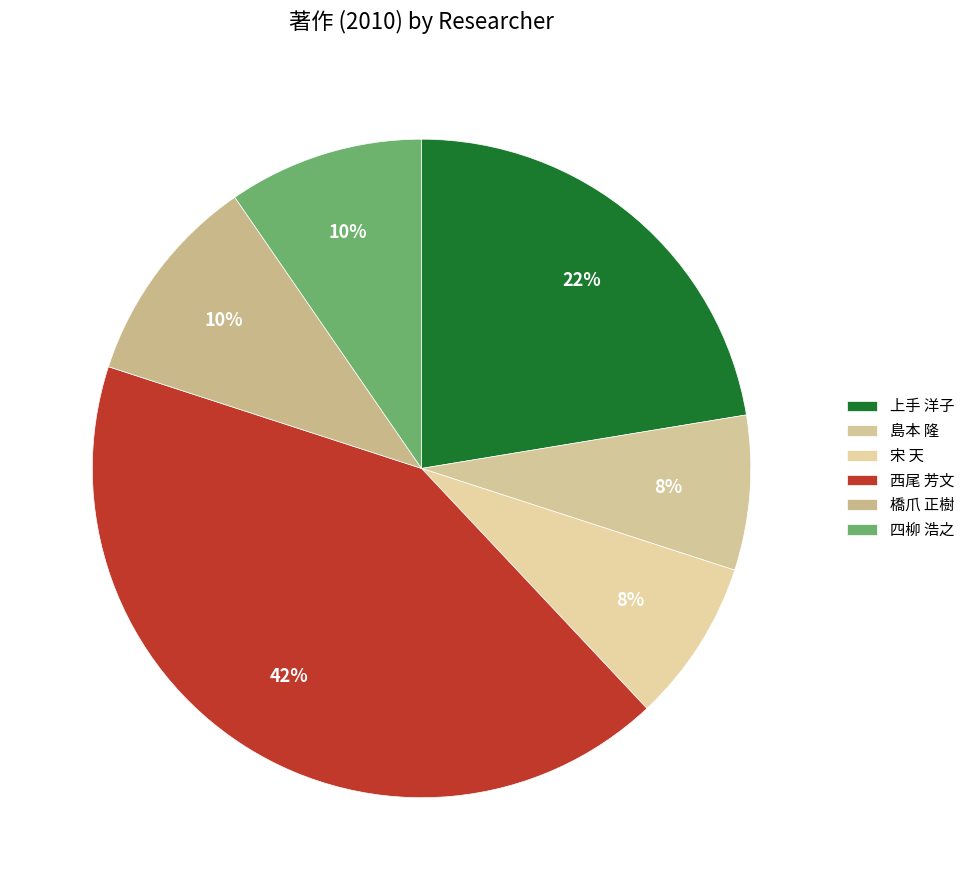

Which category has the biggest portion of the pie?

西尾 芳文